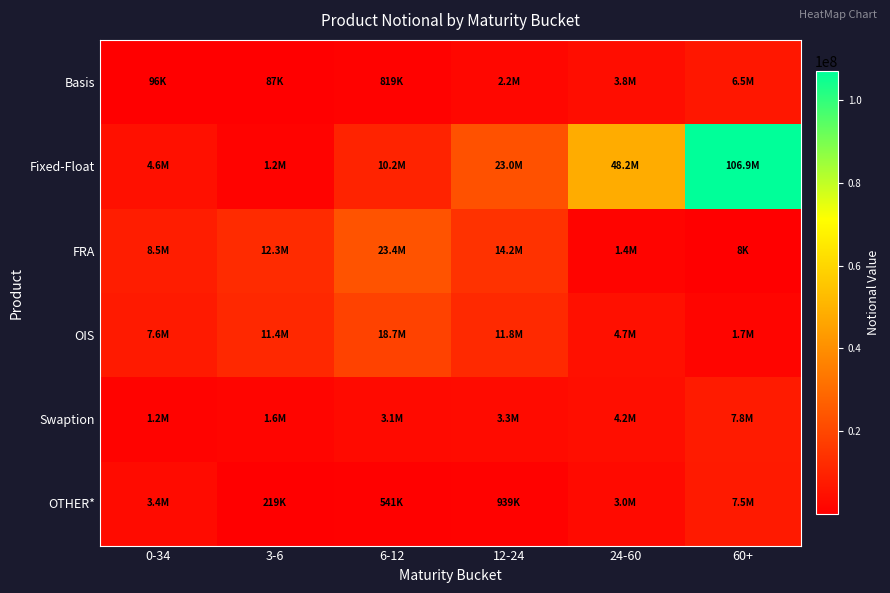

Which series has the largest range (max minus min)?

Fixed-Float